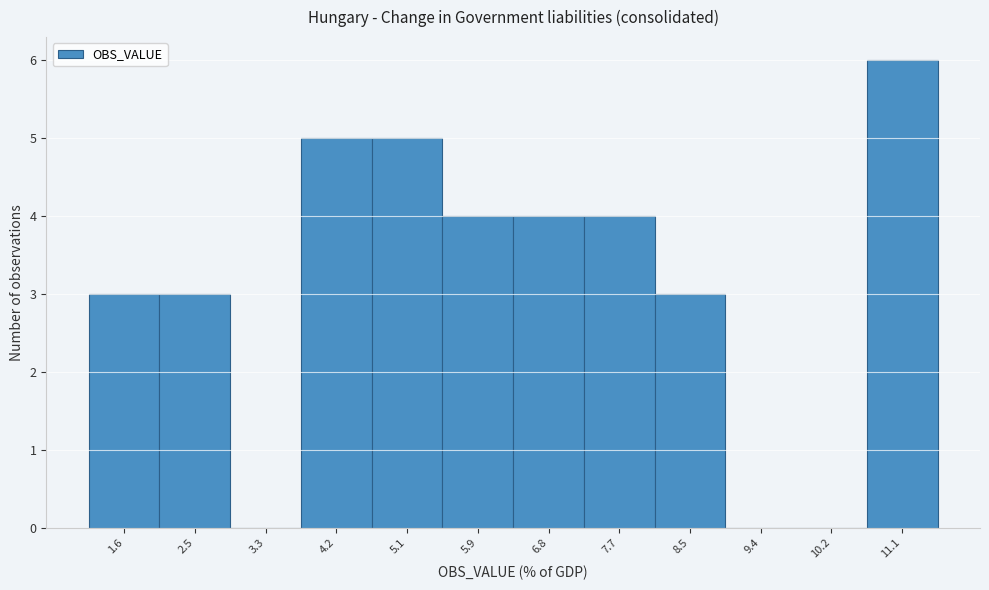

Reading left to right, list all the values displayed in this chart.

1.6=3	2.5=3	3.3=0	4.2=5	5.1=5	5.9=4	6.8=4	7.7=4	8.5=3	9.4=0	10.2=0	11.1=6